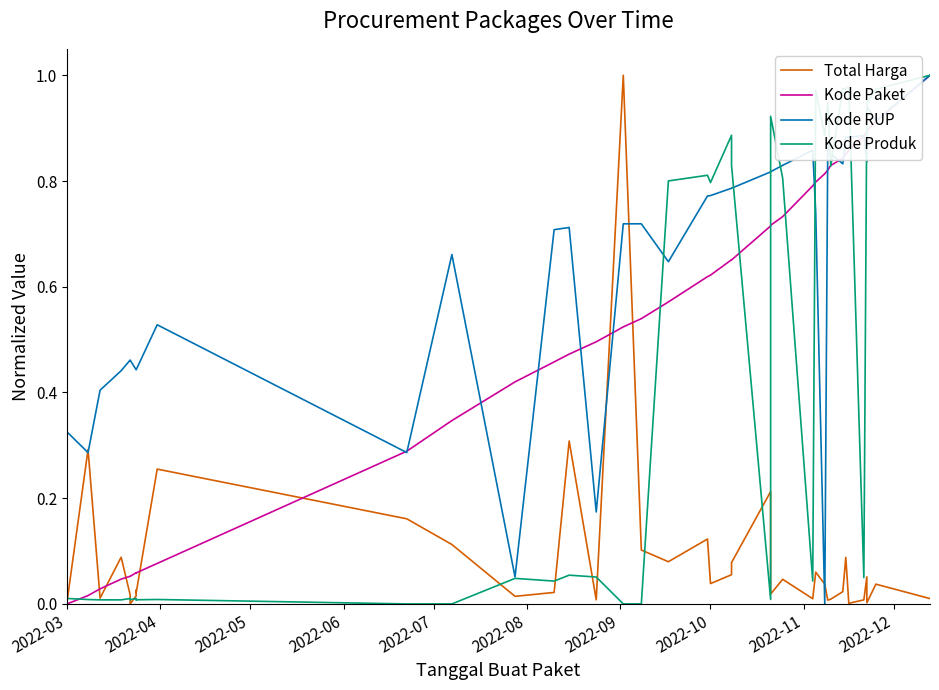

What position from the right is 2022-04?

39